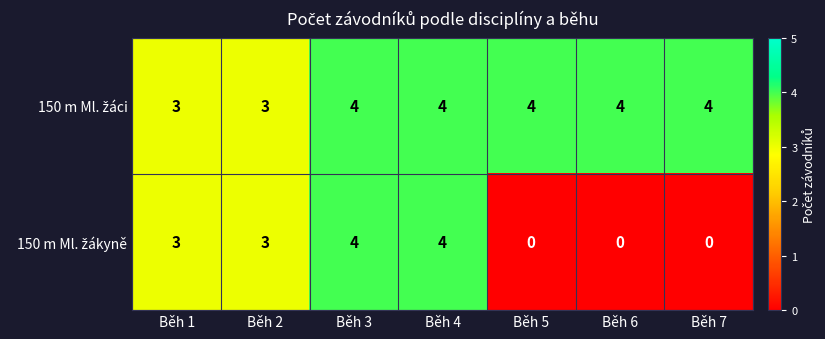

What is the greatest value displayed?

4